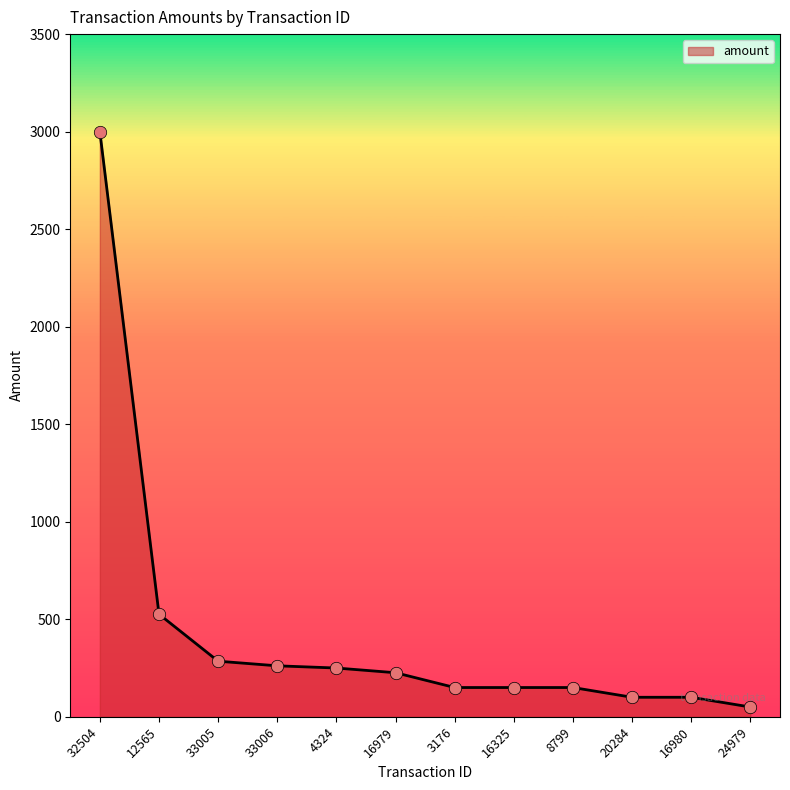

Approximately how many times larger is the value at 12565 compared to 16980?

5.3